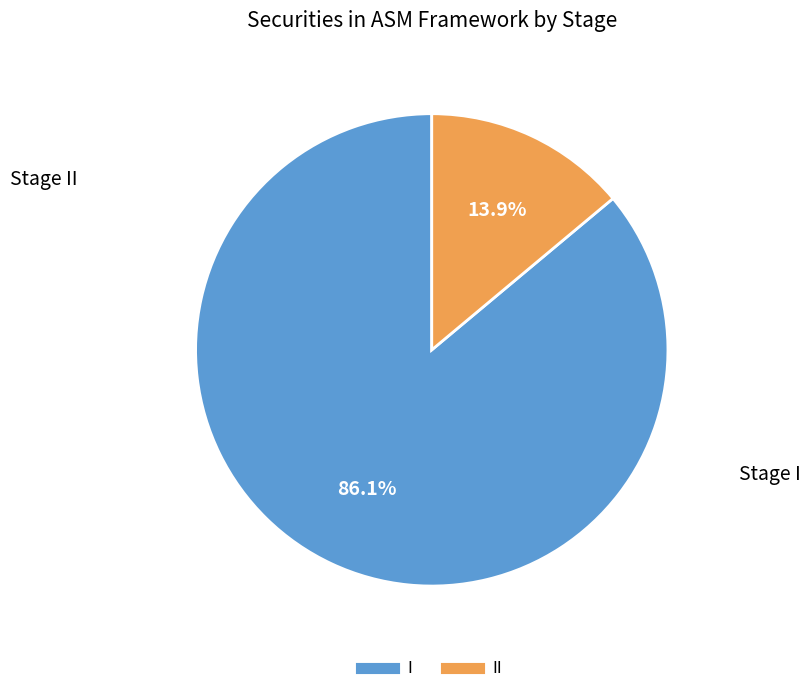

Does any single category account for the majority?

Yes